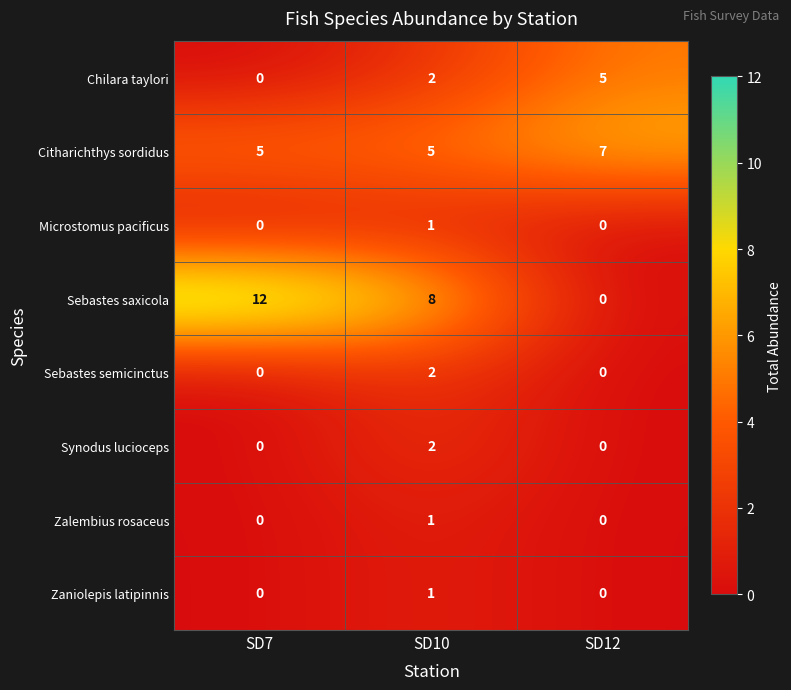

At which category is the sum across all series the highest?

SD10